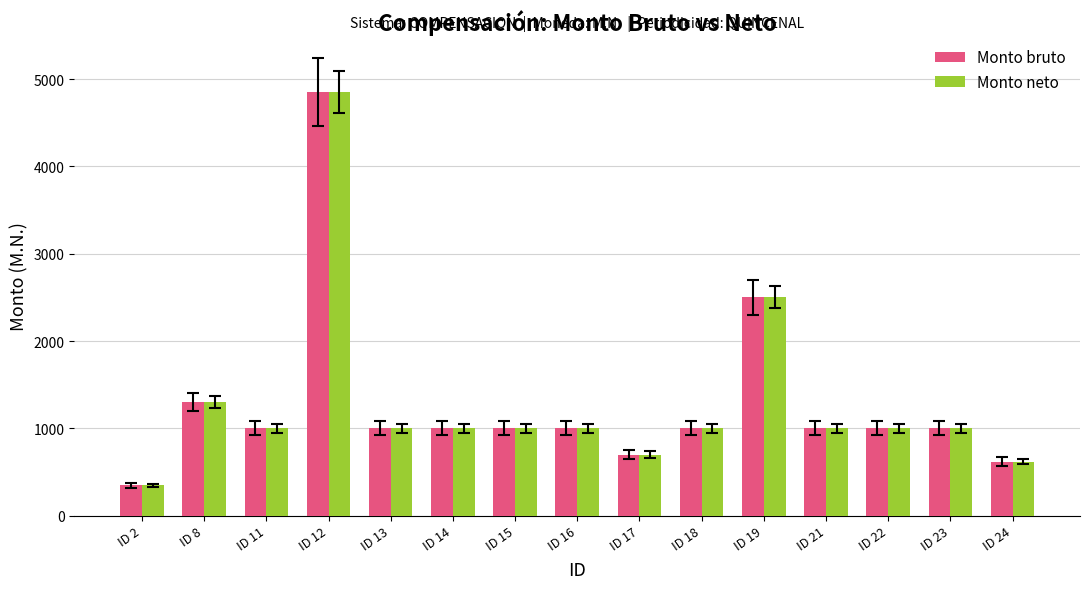

How many data points in Monto bruto are less than 1000?

3